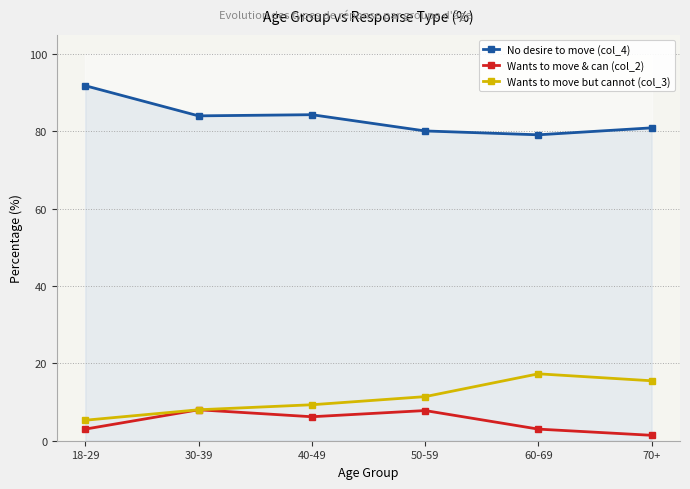

The value of Wants to move & can (col_2) at 40-49 is 6.2. True or false?

True